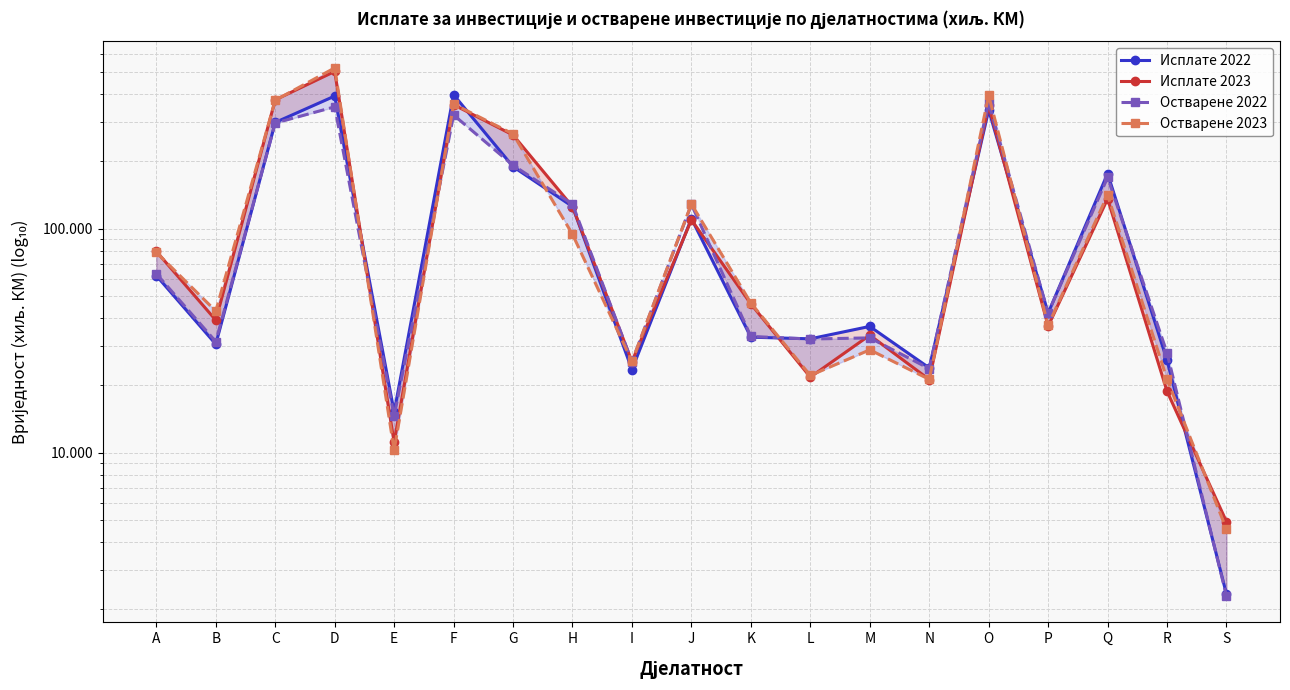

Rank the categories by Исплате 2022 value from lowest to highest.

S, E, I, N, R, B, L, K, M, P, A, J, H, Q, G, C, O, D, F